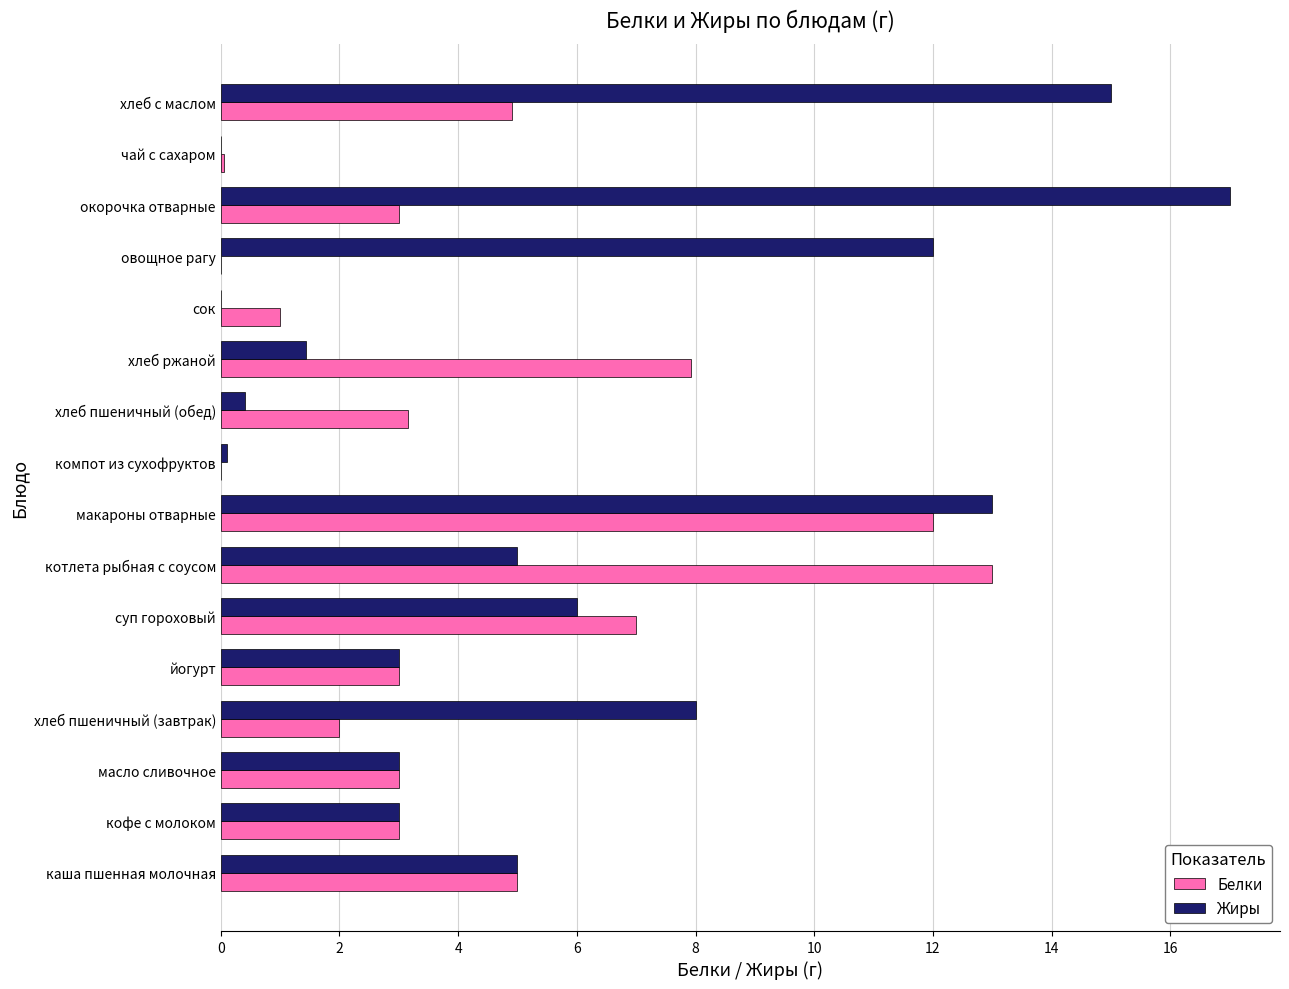

At which label does Белки reach its peak?

котлета рыбная с соусом